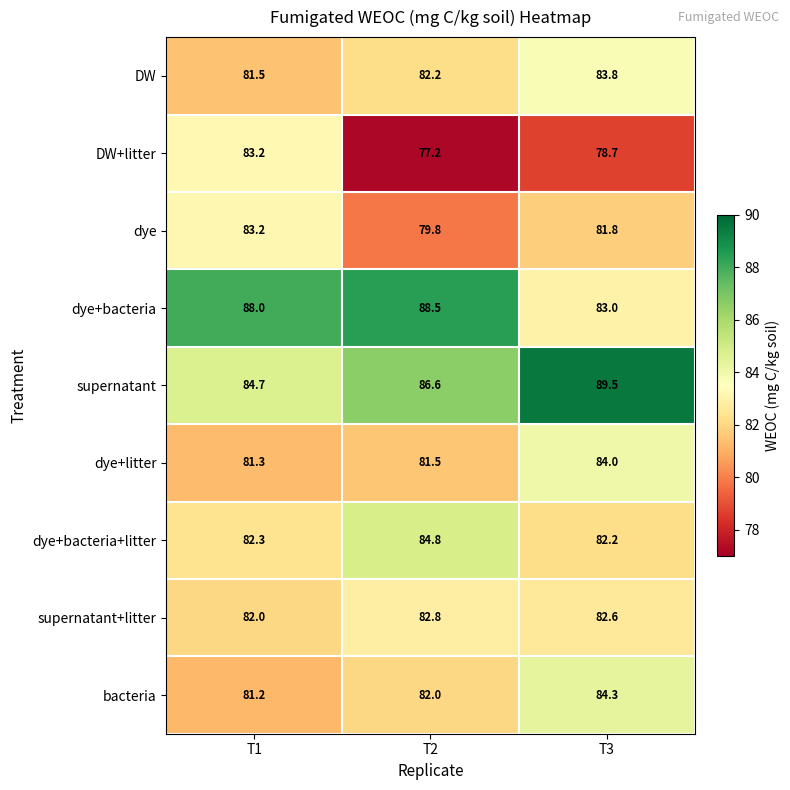

Reading left to right, extract all data points from this chart.

DW: 81.5	82.2	83.8
DW+litter: 83.2	77.2	78.7
dye: 83.2	79.8	81.8
dye+bacteria: 88.0	88.5	83.0
supernatant: 84.7	86.6	89.5
dye+litter: 81.3	81.5	84.0
dye+bacteria+litter: 82.3	84.8	82.2
supernatant+litter: 82.0	82.8	82.6
bacteria: 81.2	82.0	84.3